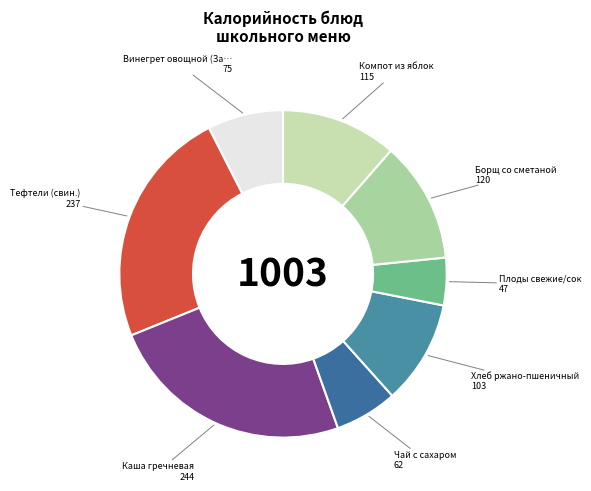

Is there any slice that represents more than half of the pie?

No